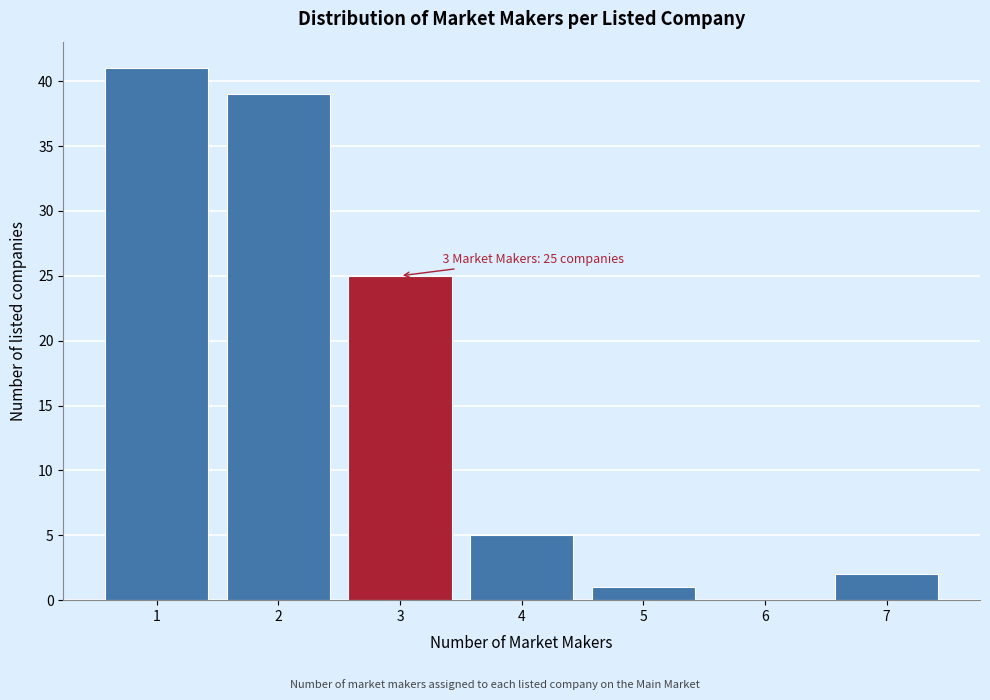

Over which range of the x-axis is the bar tallest?

0.5 to 1.5